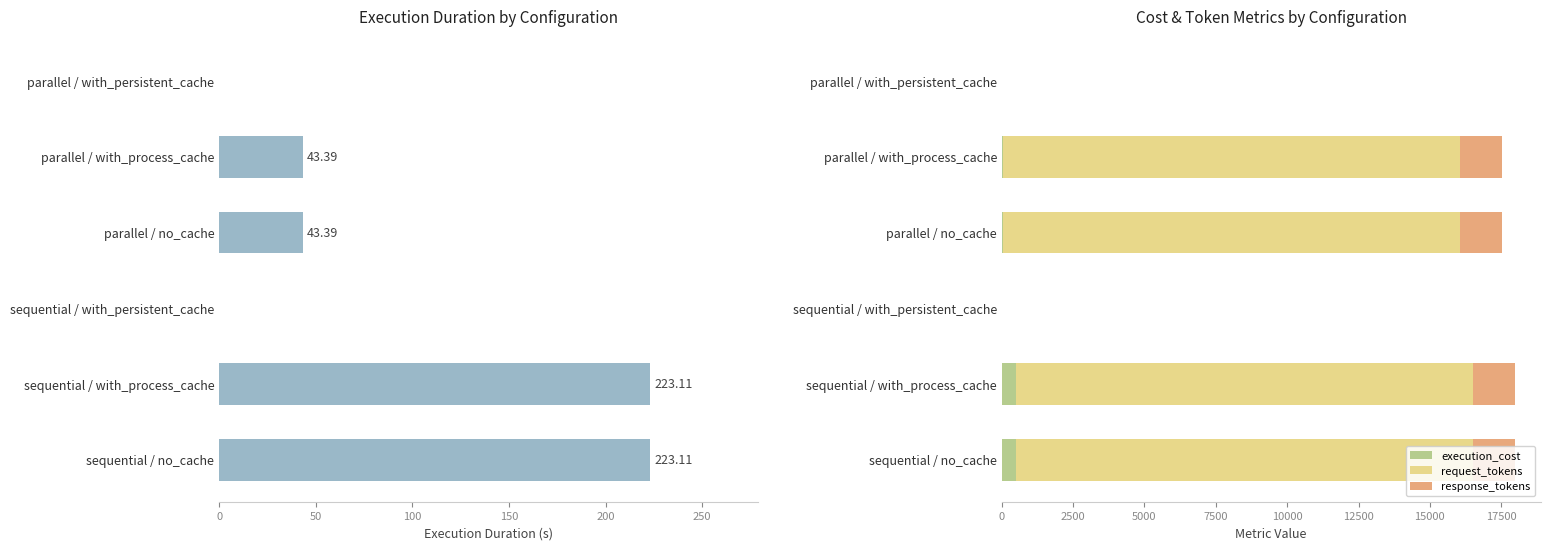

What is the sum of all request_tokens values?

64000.0